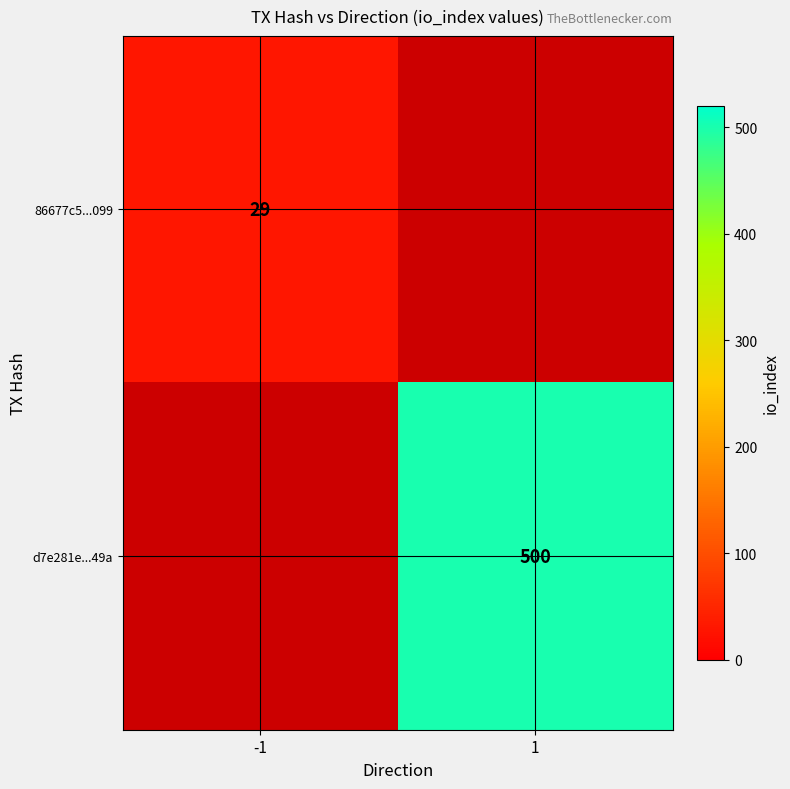

The d7e281e...49a series shows 879.2 at 1. True or false?

False